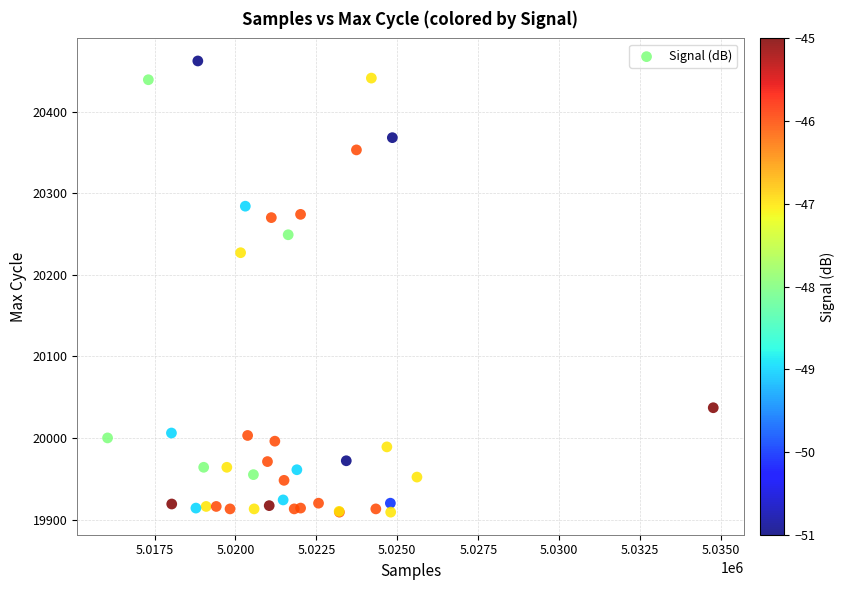

What Y value in the scatter plot is closest to 20185?

20227